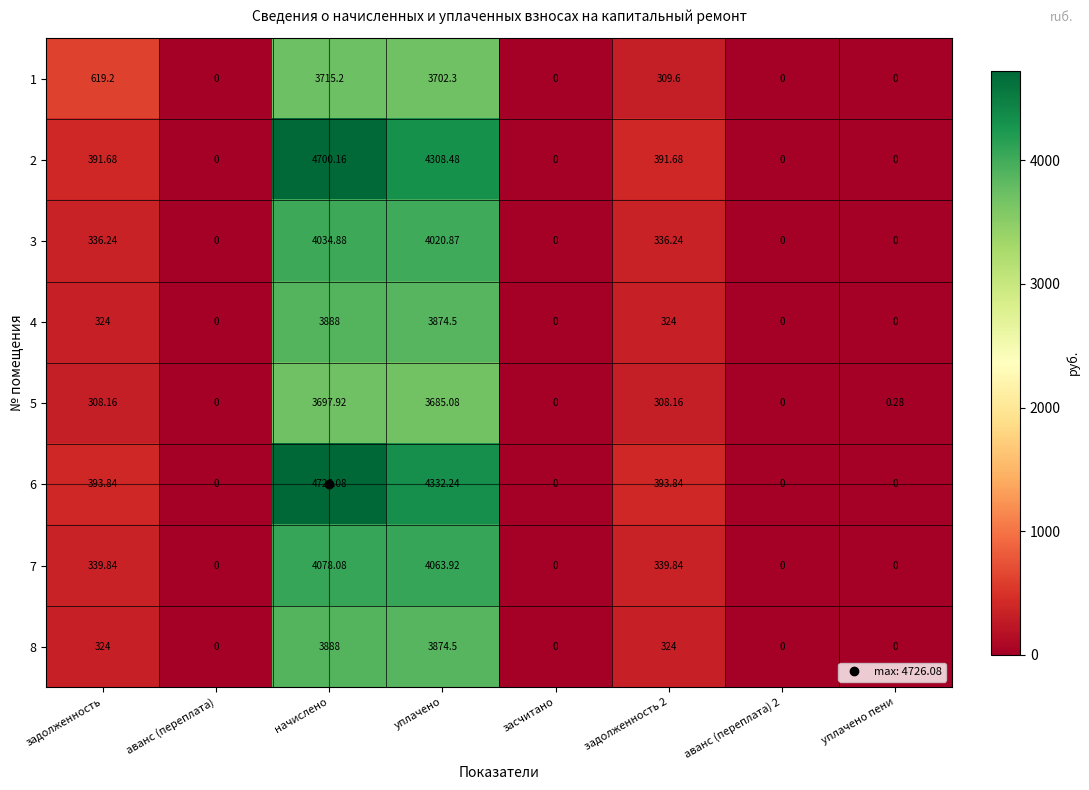

Which label corresponds to the largest value in the chart?

начислено